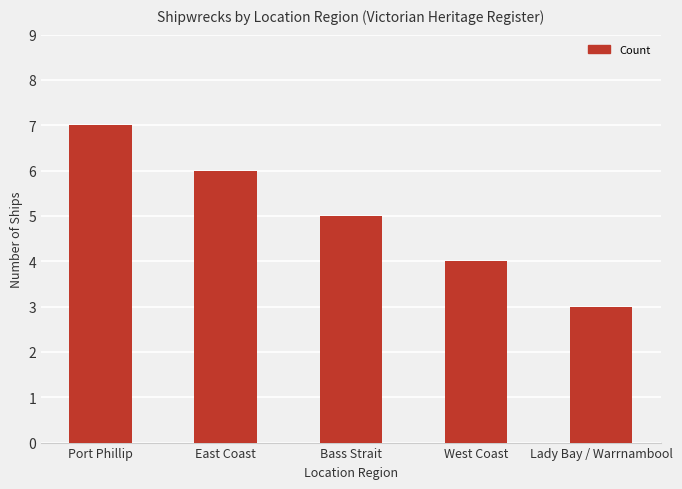

Between East Coast and Lady Bay / Warrnambool, which is larger?

East Coast